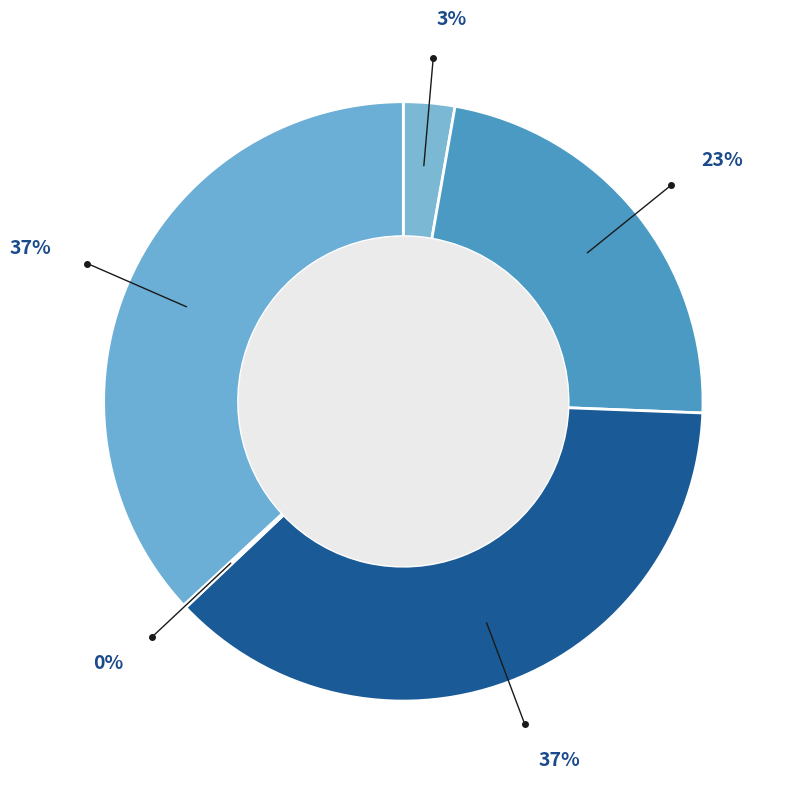

What is the smallest slice in the pie chart?

6080 Möten o sammanträden